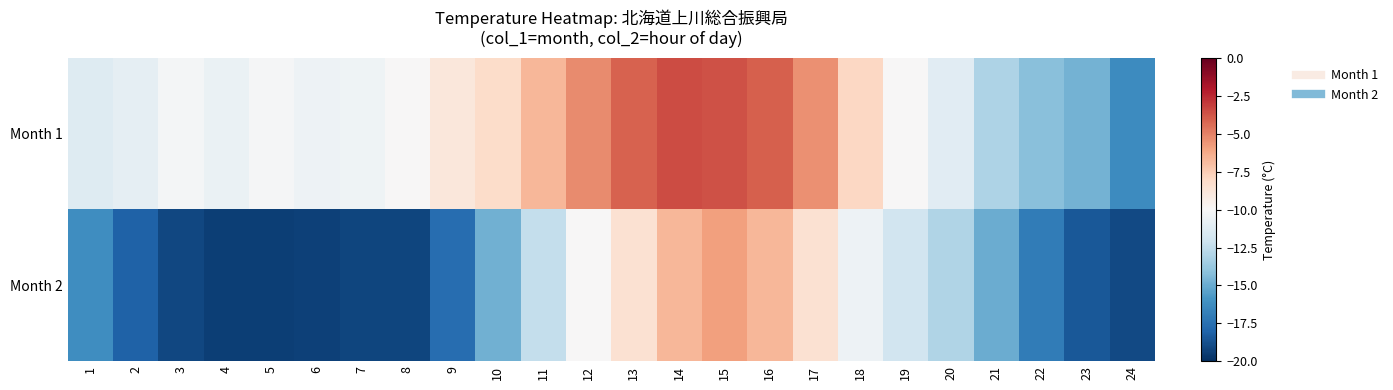

Reading left to right, transcribe all the data shown in this chart.

Month 1: 1=-11.3	2=-10.9	3=-10.2	4=-10.7	5=-10.1	6=-10.5	7=-10.4	8=-10.0	9=-8.9	10=-8.2	11=-6.7	12=-5.3	13=-4.1	14=-3.5	15=-3.6	16=-4.0	17=-5.4	18=-7.9	19=-10.0	20=-11.1	21=-13.1	22=-14.2	23=-14.7	24=-16.3
Month 2: 1=-16.2	2=-18.1	3=-19.1	4=-19.4	5=-19.4	6=-19.3	7=-19.2	8=-19.2	9=-17.6	10=-14.8	11=-12.4	12=-10.0	13=-8.5	14=-6.7	15=-5.9	16=-6.7	17=-8.5	18=-10.5	19=-11.9	20=-13.0	21=-15.0	22=-17.0	23=-18.5	24=-19.0